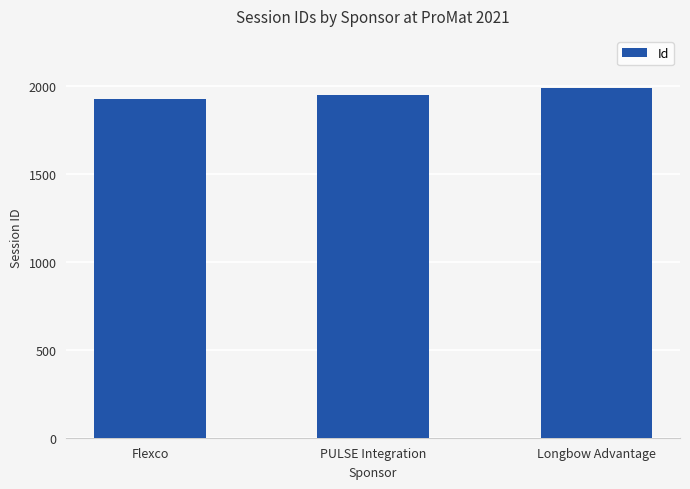

How many distinct data groups are displayed?

1